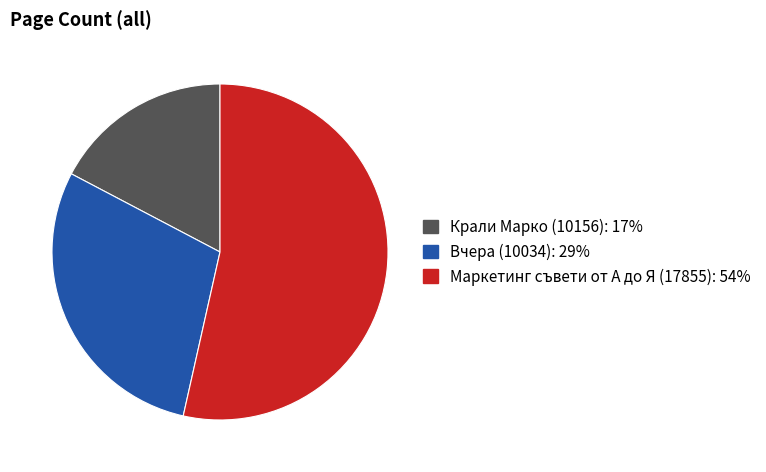

Count the number of slices in the pie.

3